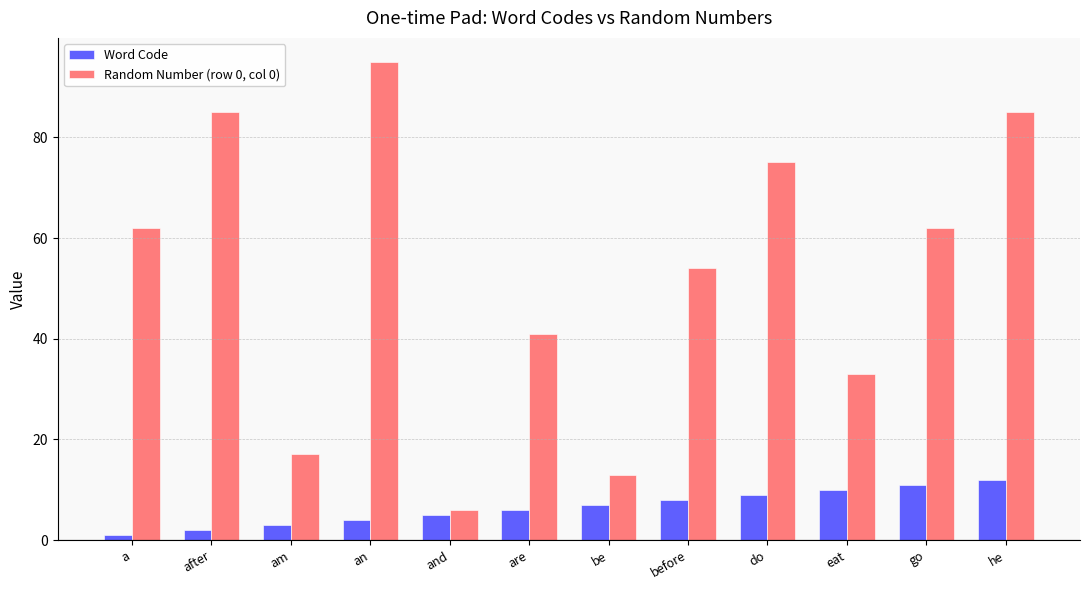

Are the bars grouped side by side (vs. stacked)?

Yes